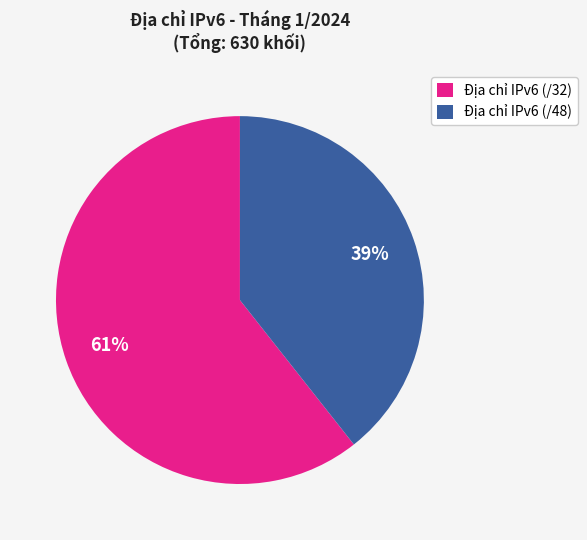

Which category has the smallest portion of the pie?

Địa chỉ IPv6 (/48)